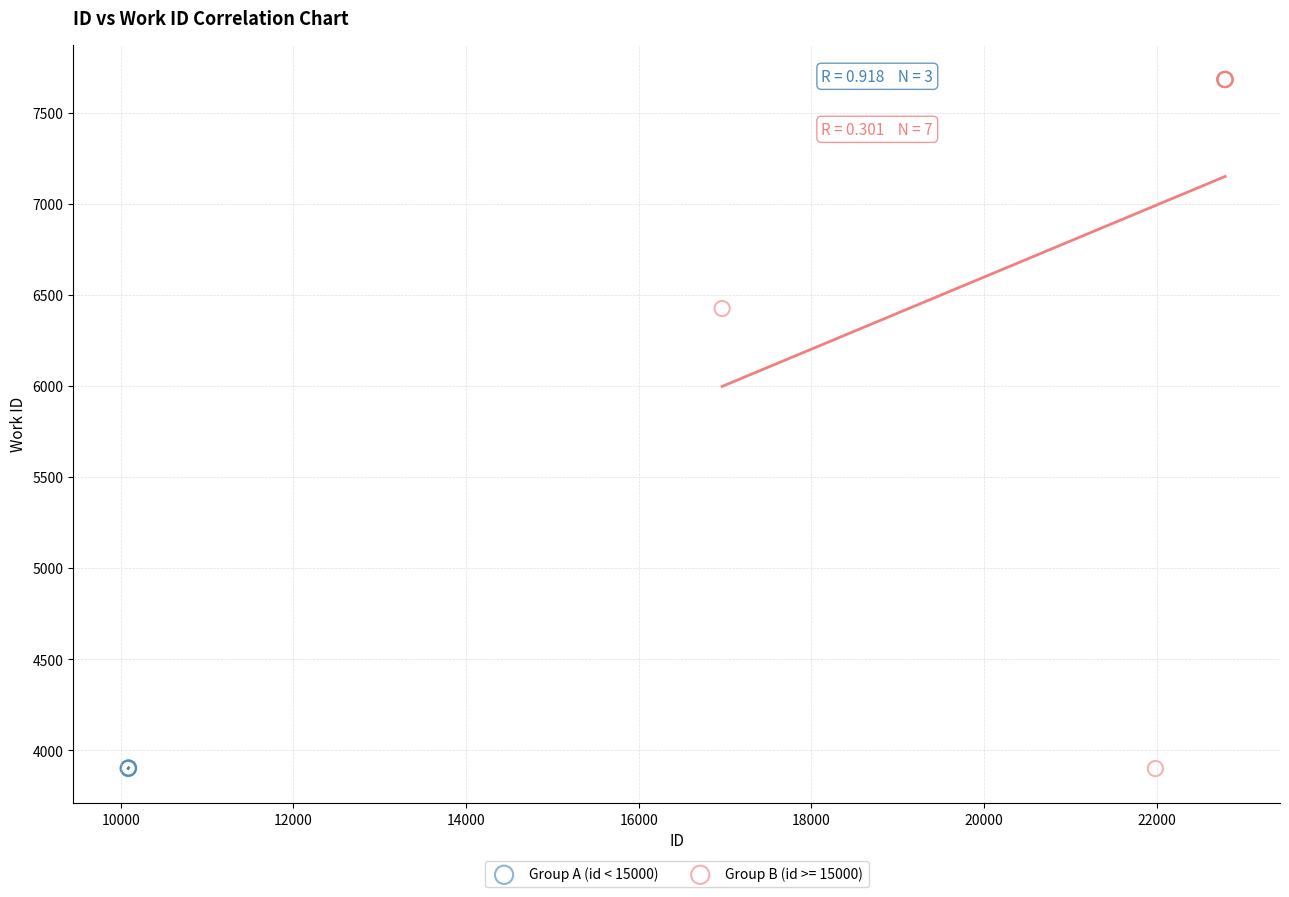

Which series has the largest Y range (max minus min)?

Group B (id >= 15000)